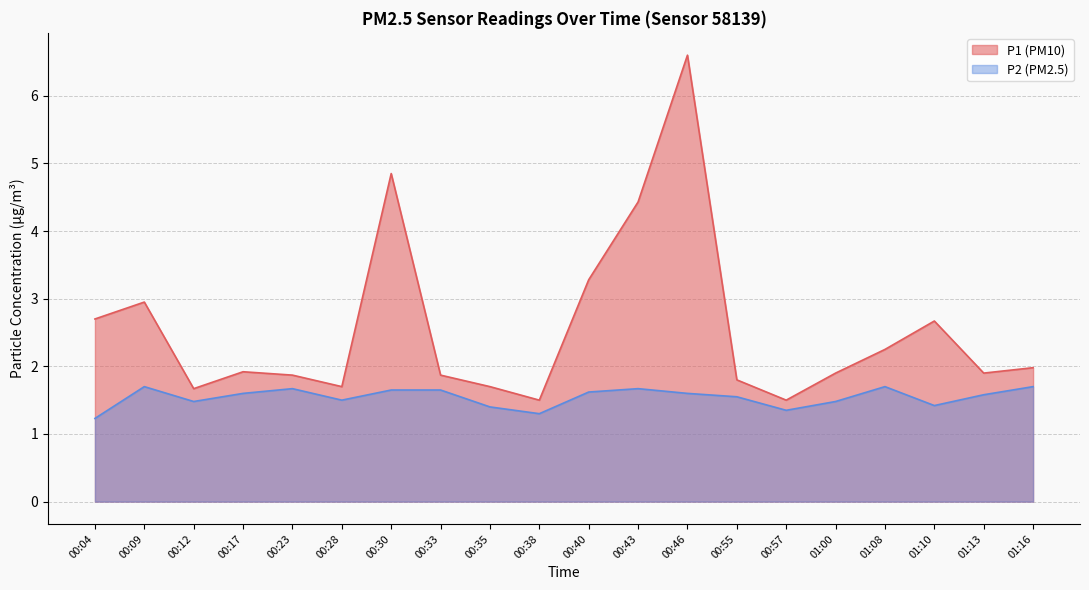

What is the label of the 16th point from the right?

00:23